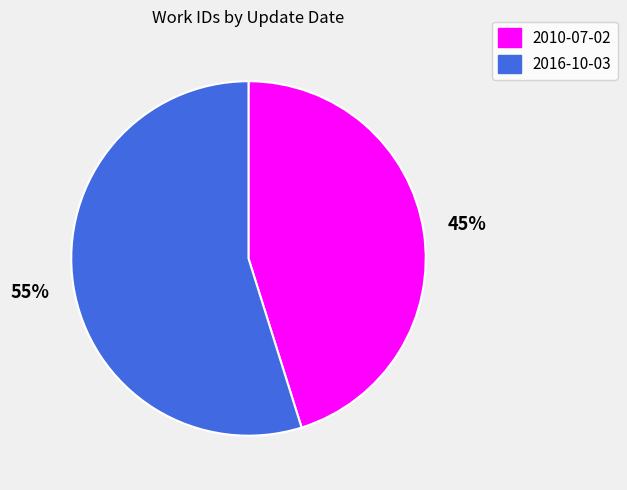

To the nearest percent, what portion does 2010-07-02 represent?

45%